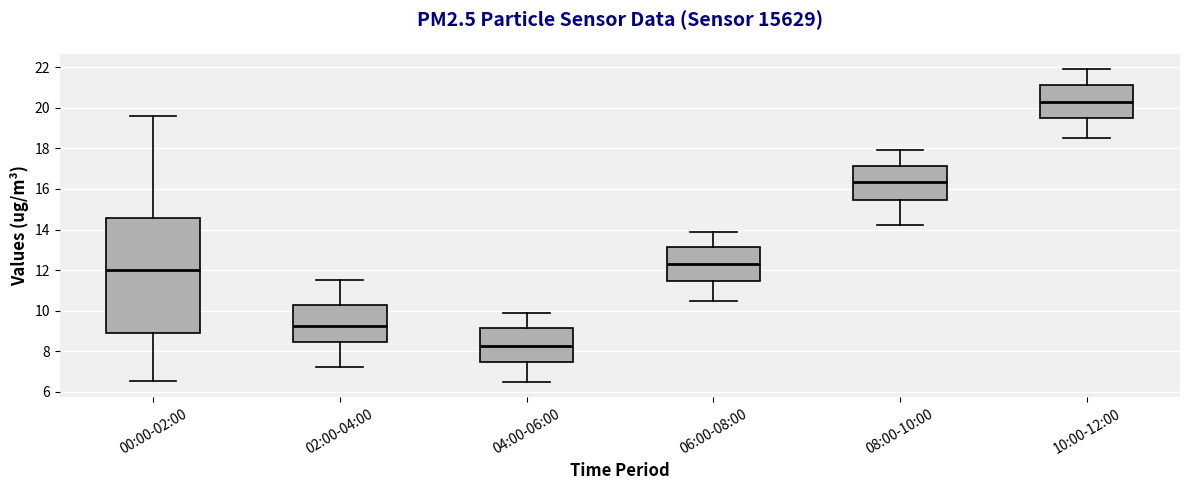

Reading left to right, transcribe this box plot: for each box, give where its median line is, the range the box spans, and where its two whiskers end, as read against the y-axis. The values are not printed on the chart, so give them approximately, as read against the axis.

00:00-02:00: median 12.0, box 9.0 to 14.6, whiskers 6.6 to 19.6
02:00-04:00: median 9.2, box 8.4 to 10.2, whiskers 7.2 to 11.6
04:00-06:00: median 8.2, box 7.4 to 9.2, whiskers 6.6 to 10.0
06:00-08:00: median 12.4, box 11.4 to 13.2, whiskers 10.6 to 14.0
08:00-10:00: median 16.4, box 15.4 to 17.2, whiskers 14.2 to 18.0
10:00-12:00: median 20.4, box 19.4 to 21.2, whiskers 18.6 to 22.0